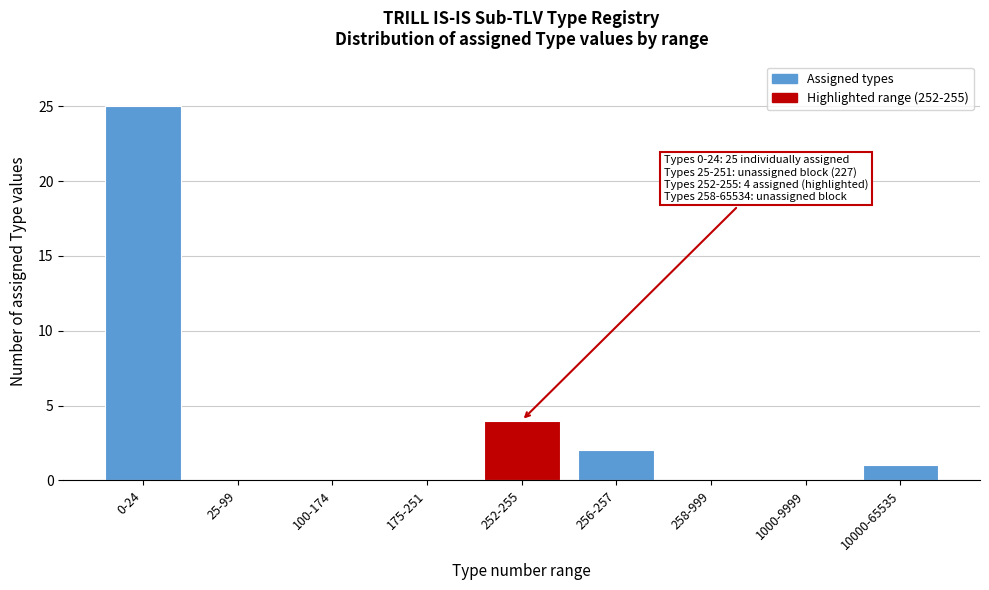

Reading left to right, list all the values displayed in this chart.

0-24=25	25-99=0	100-174=0	175-251=0	252-255=4	256-257=2	258-999=0	1000-9999=0	10000-65535=1